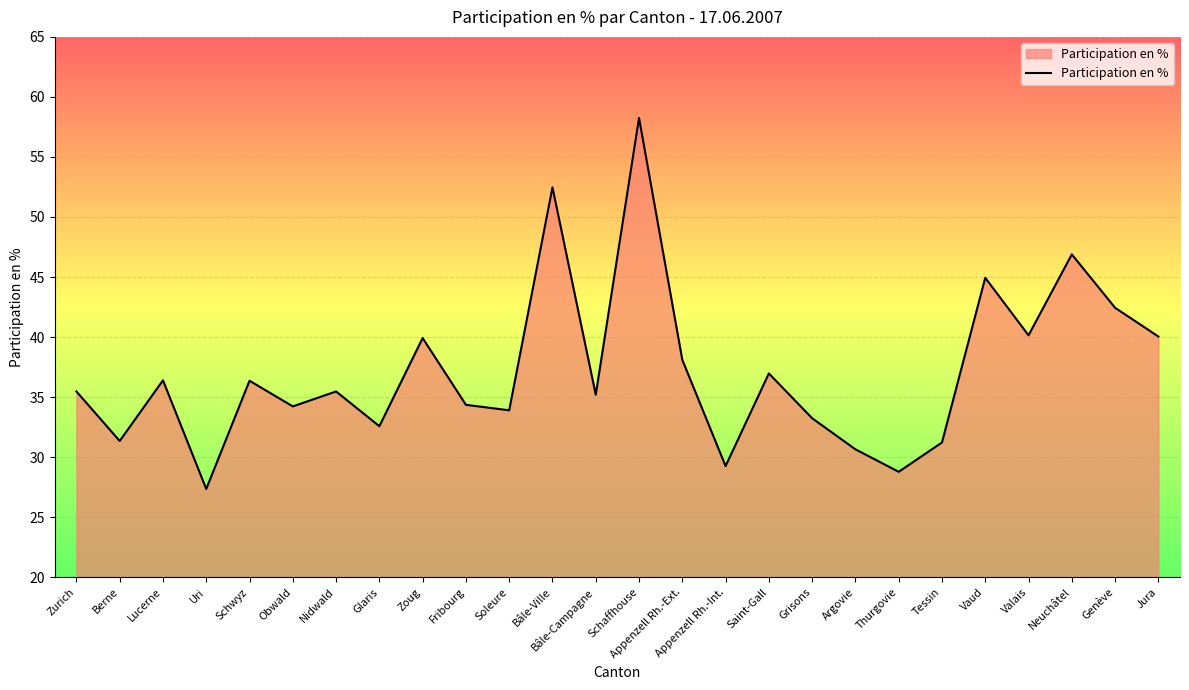

Count the number of categories in the chart.

26